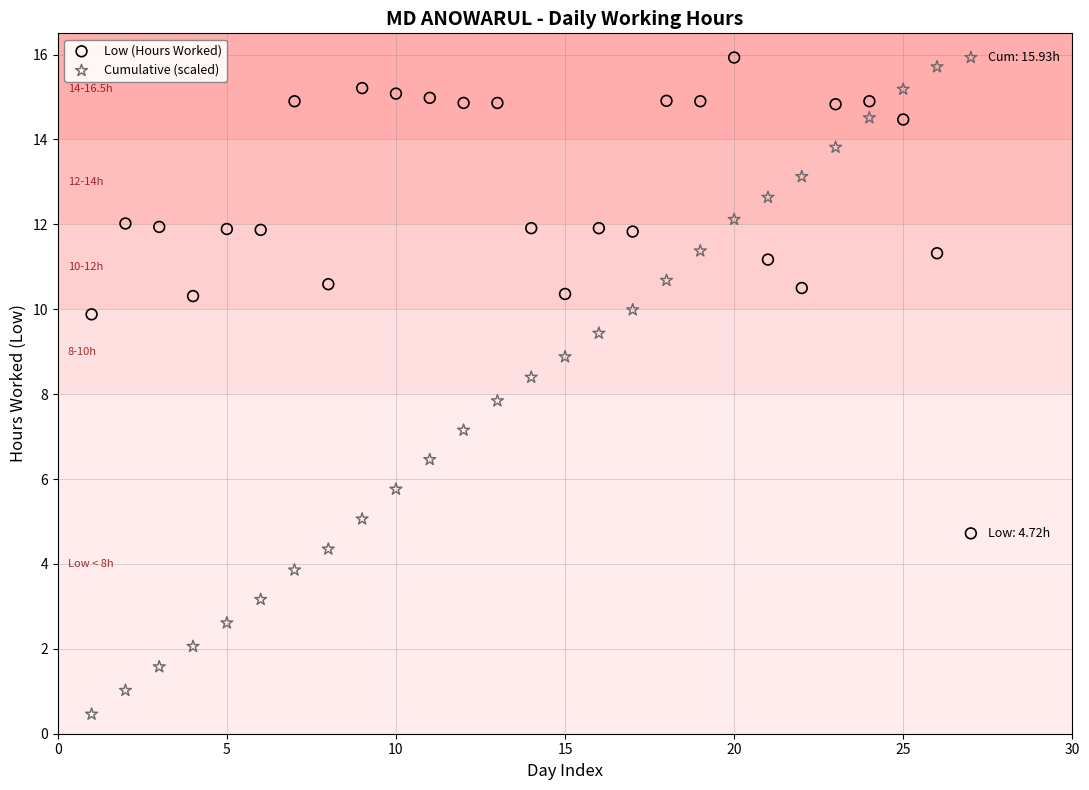

What are all the series names shown in the legend?

Low (Hours Worked), Cumulative (scaled)